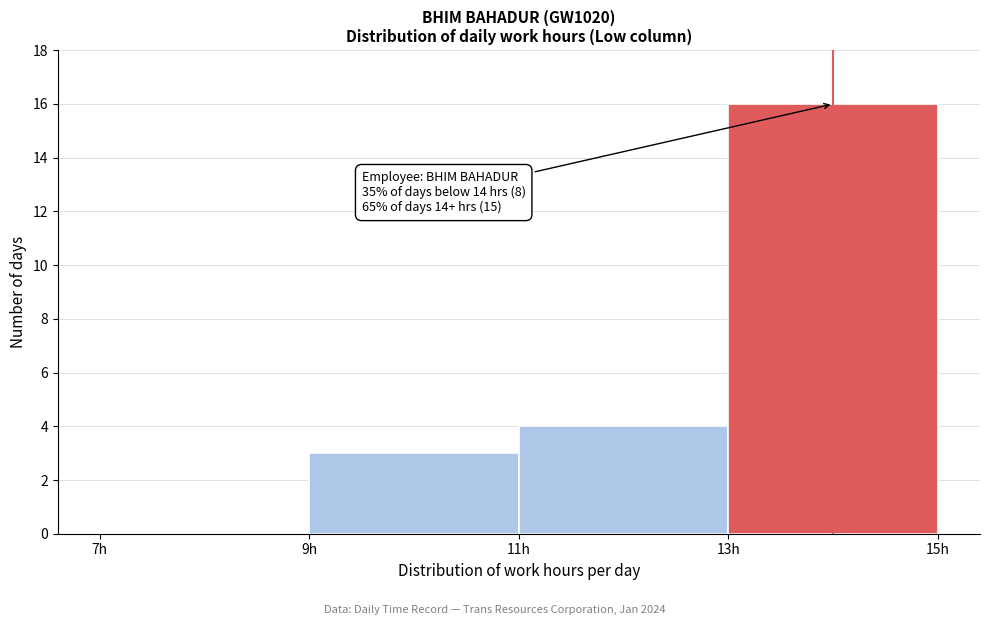

Over which range of the x-axis is the bar tallest?

13 to 15